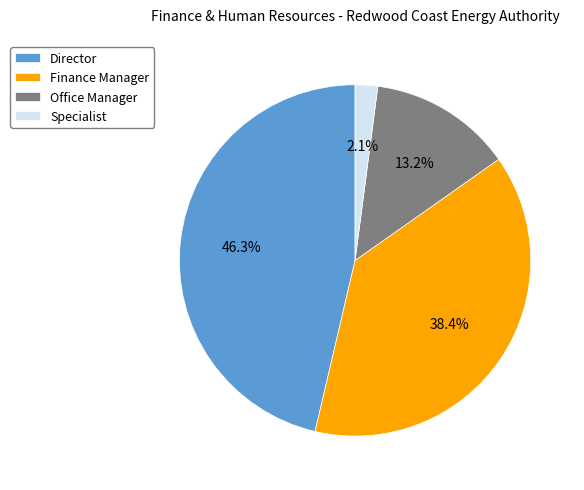

Is there a majority slice in this chart?

No